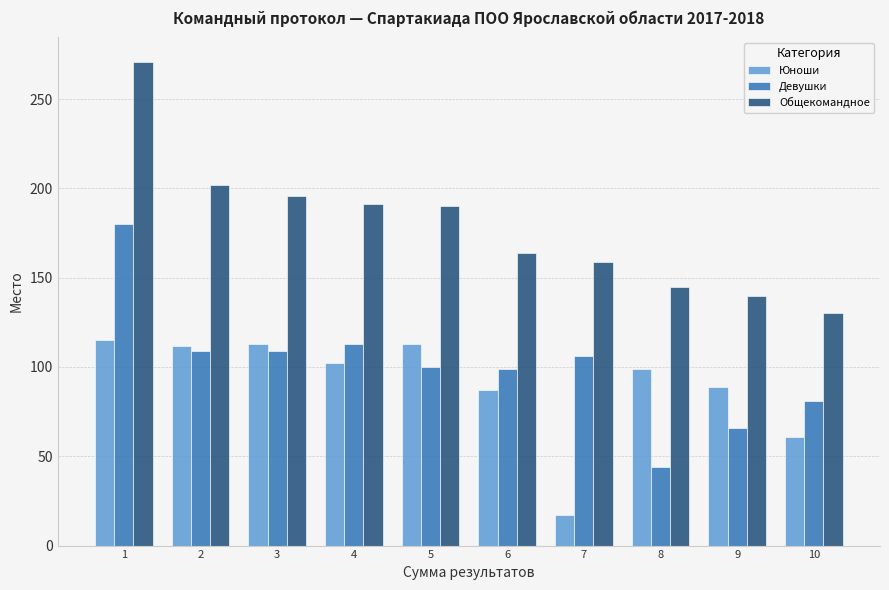

Between 2 and 7, which series saw the biggest shift?

Юноши